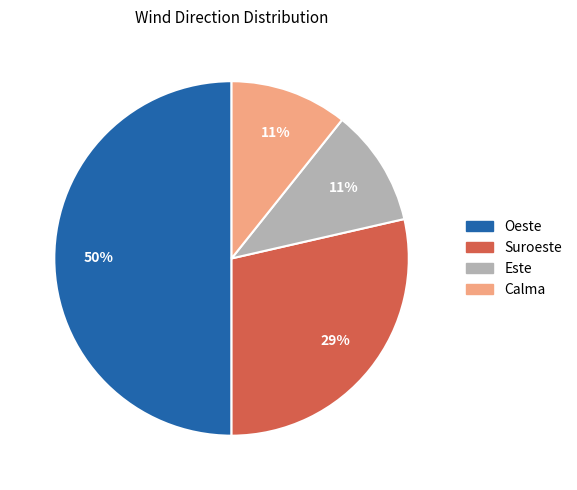

Which has a higher value, Suroeste or Este?

Suroeste